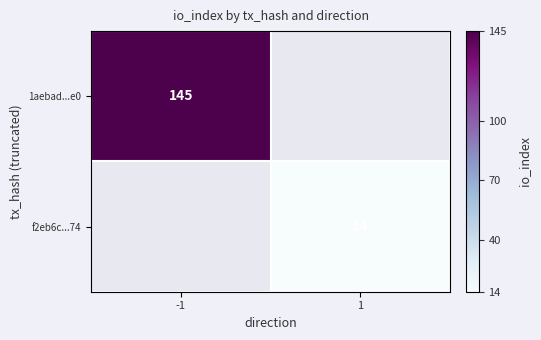

At which category does the chart reach its peak across all series?

-1